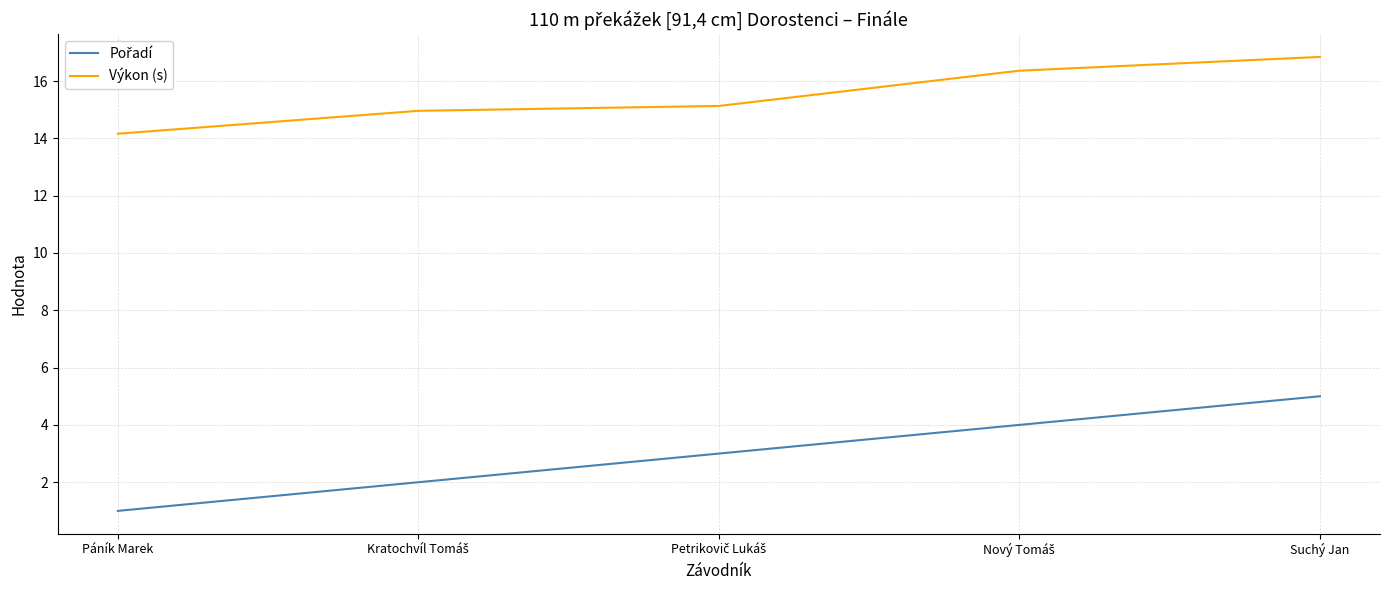

True or false: Výkon (s) has a value of 14.2 at Páník Marek.

True